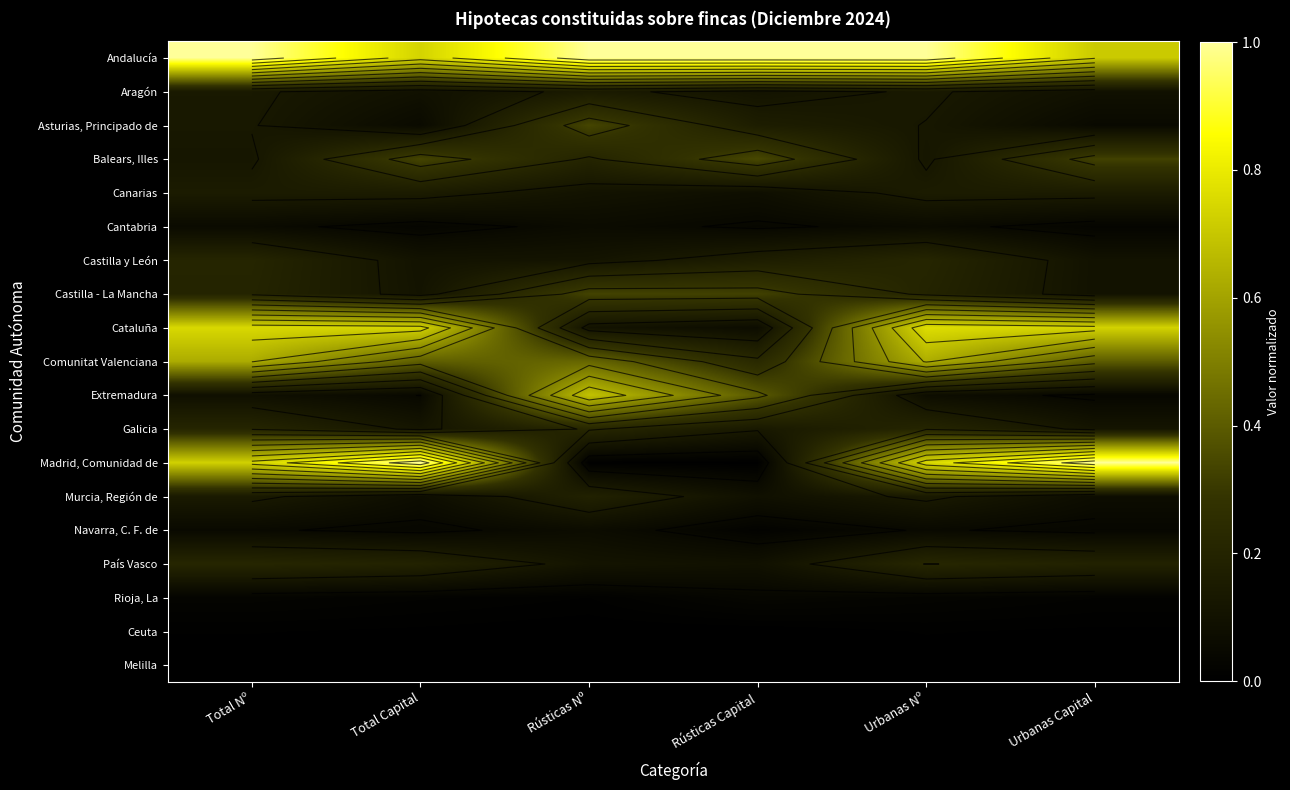

Is it true that Andalucía equals 0.5 at Urbanas Capital?

False